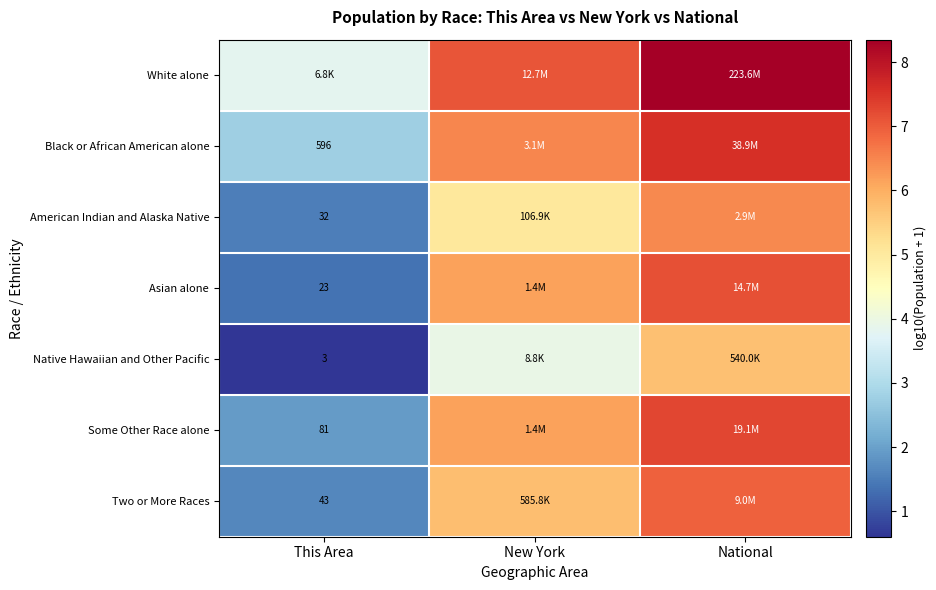

The Two or More Races series shows 2.8 at This Area. True or false?

False